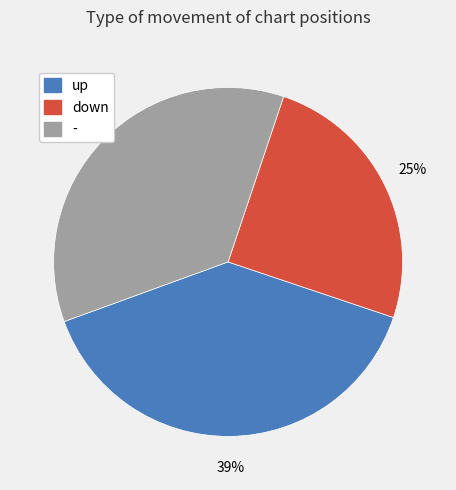

Which has a higher value, - or up?

up